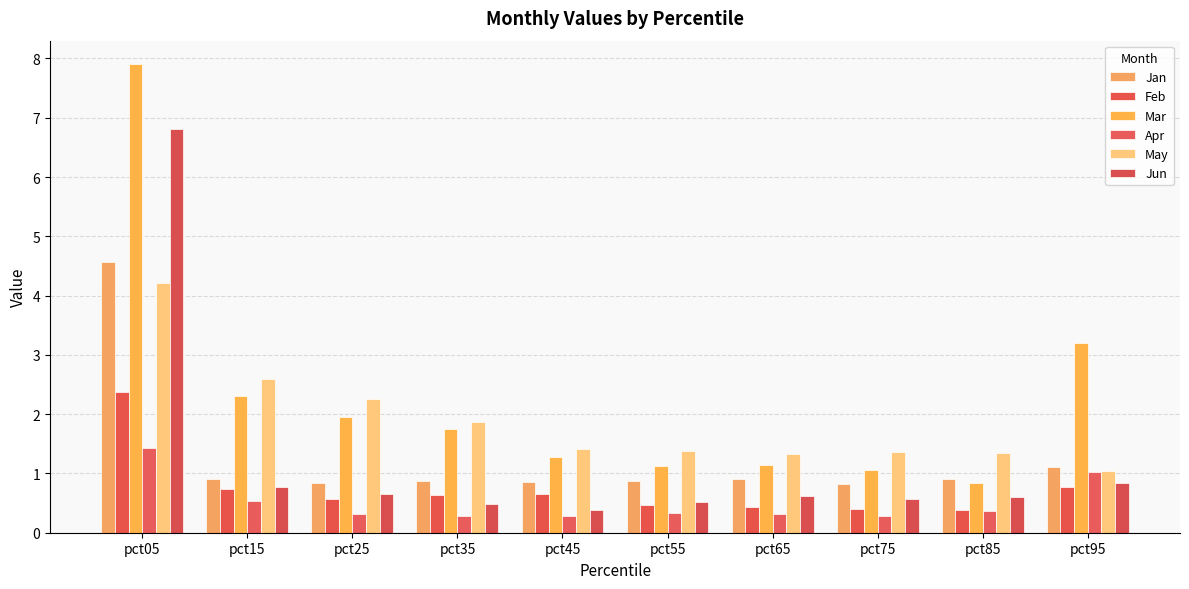

Between pct65 and pct55, which is larger?

pct65